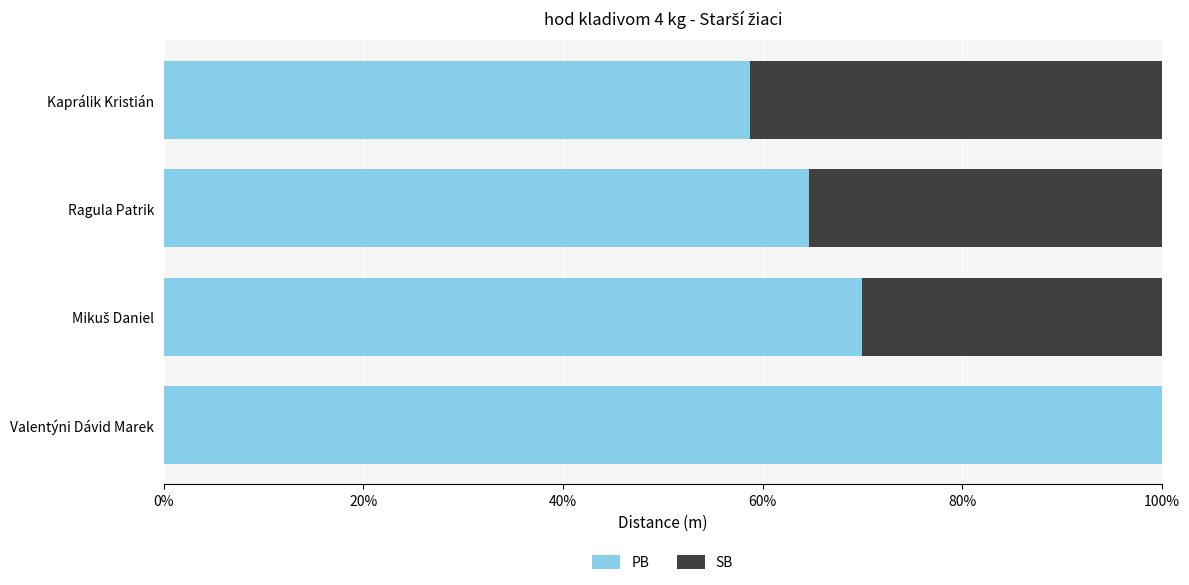

Rank the series by their average value, from lowest to highest.

SB, PB